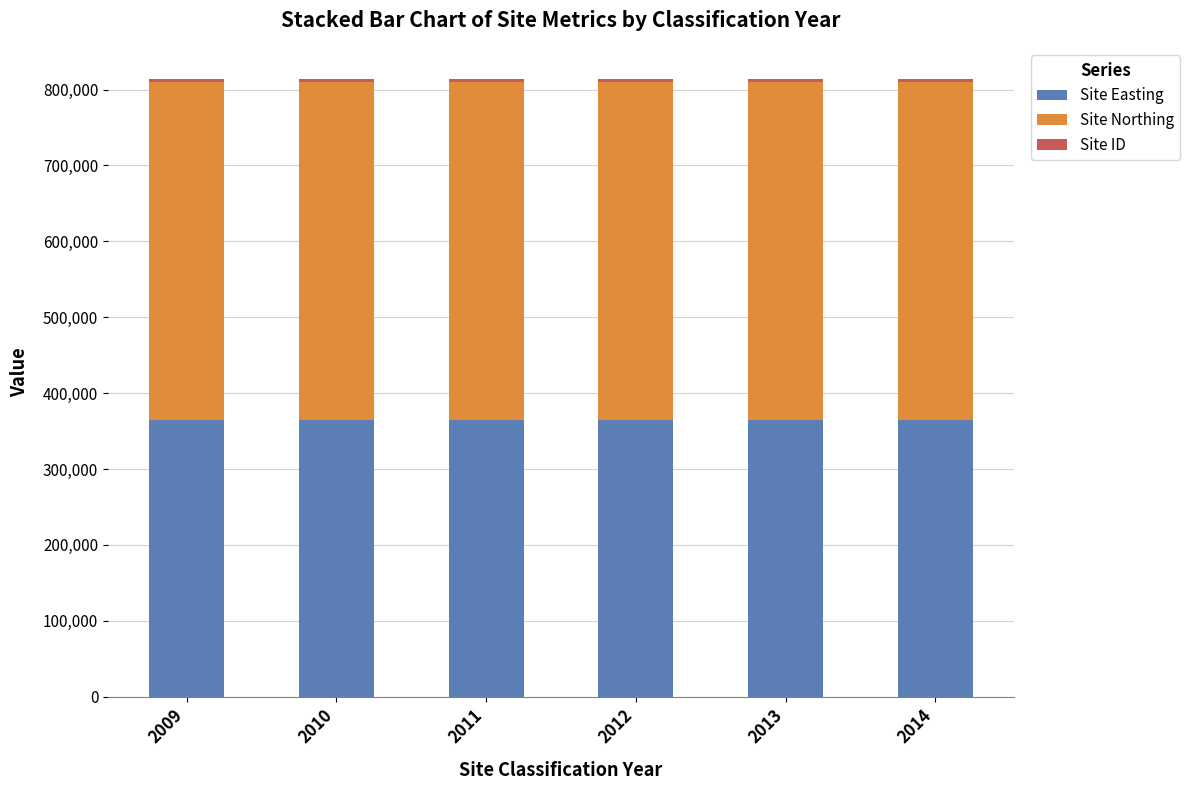

What is the average value of the Site Easting series?

364133